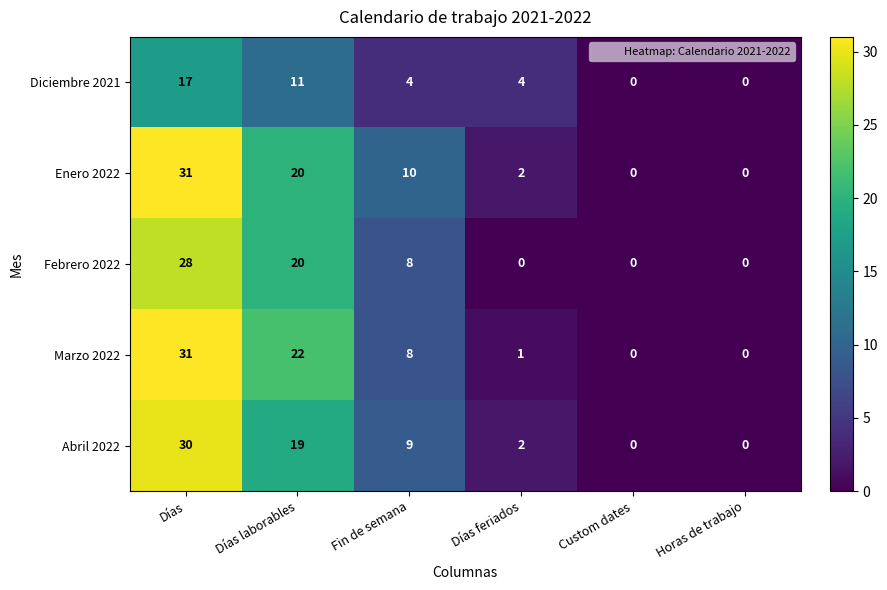

Reading left to right, transcribe all the data shown in this chart.

Diciembre 2021: Días=17	Días laborables=11	Fin de semana=4	Días feriados=4	Custom dates=0	Horas de trabajo=0
Enero 2022: Días=31	Días laborables=20	Fin de semana=10	Días feriados=2	Custom dates=0	Horas de trabajo=0
Febrero 2022: Días=28	Días laborables=20	Fin de semana=8	Días feriados=0	Custom dates=0	Horas de trabajo=0
Marzo 2022: Días=31	Días laborables=22	Fin de semana=8	Días feriados=1	Custom dates=0	Horas de trabajo=0
Abril 2022: Días=30	Días laborables=19	Fin de semana=9	Días feriados=2	Custom dates=0	Horas de trabajo=0